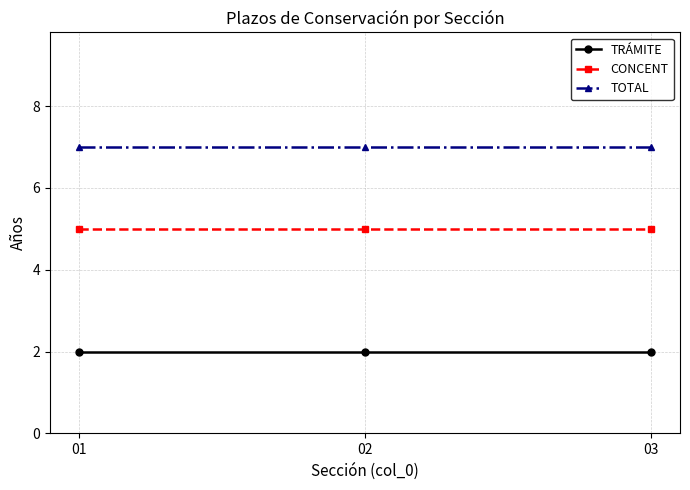

List the series in order of their peak value, highest first.

TOTAL, CONCENT, TRÁMITE